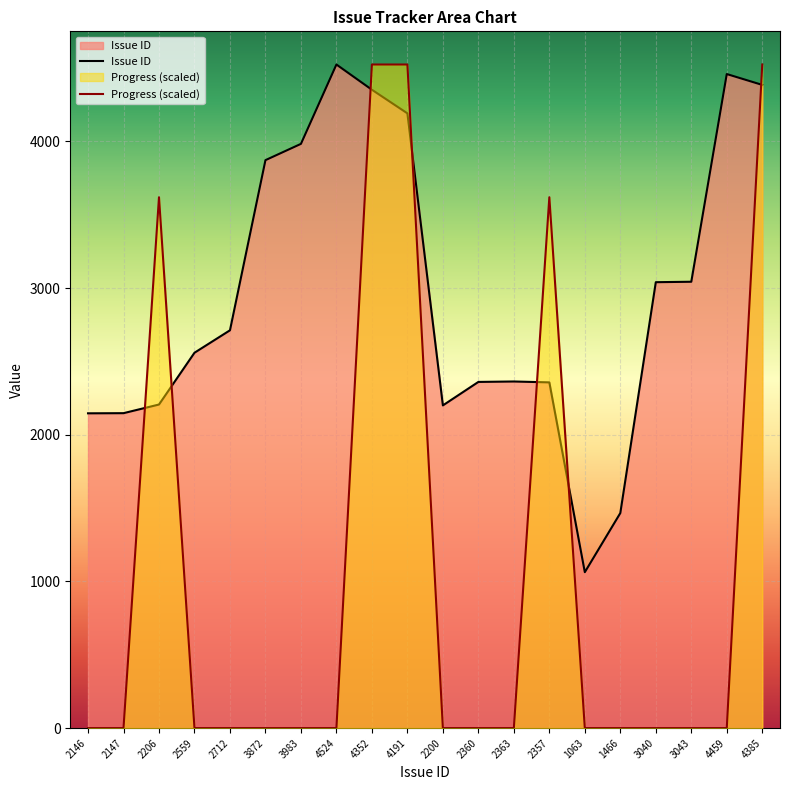

Which category has the highest value in the Issue ID series?

4524